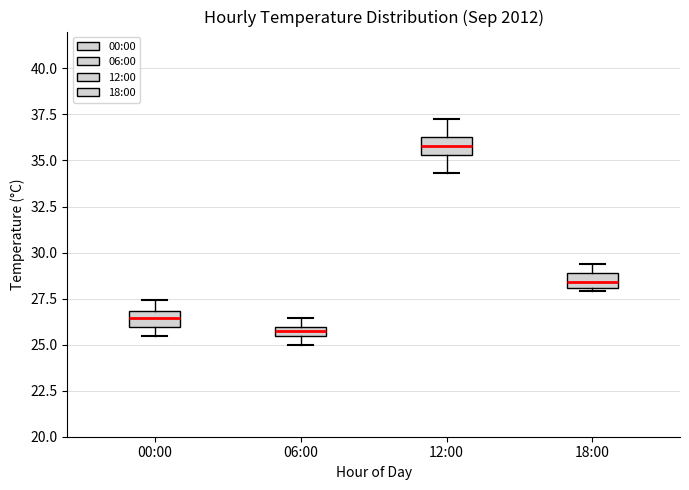

Where is the upper edge of the box for 06:00 on the y-axis? The values are not printed on the chart, so give them approximately, as read against the axis.

26.0